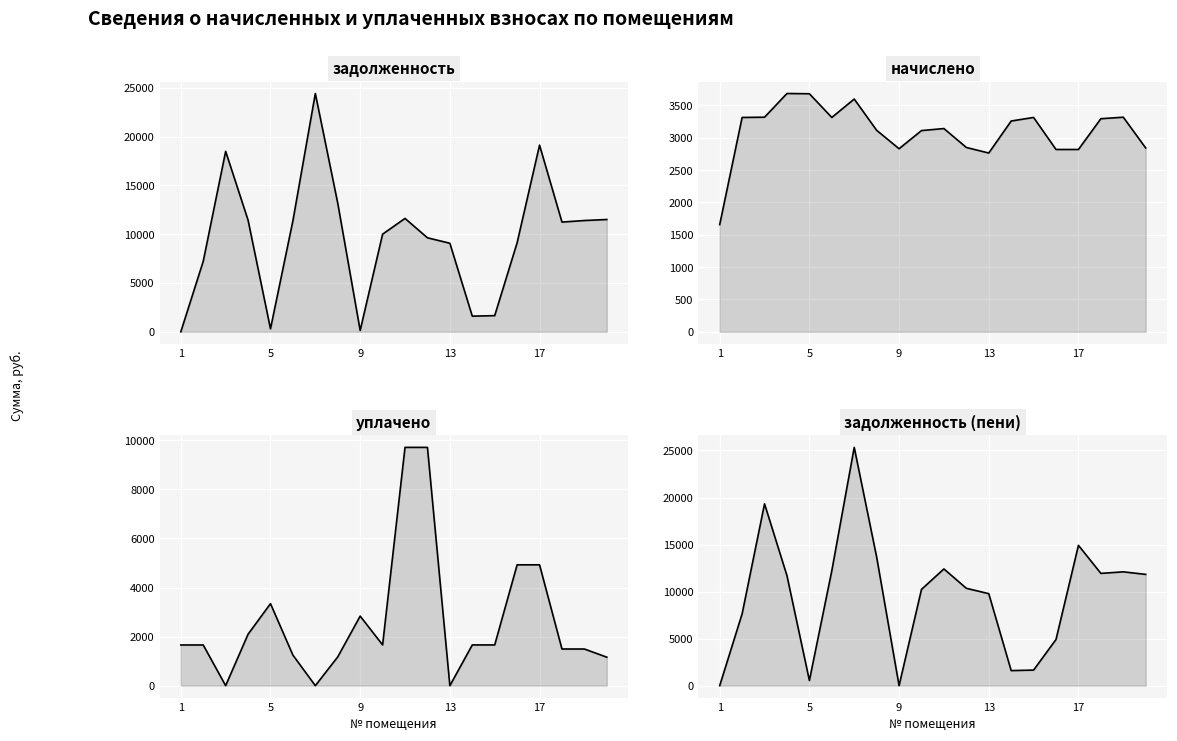

The начислено series shows 3318.9 at 18. True or false?

True